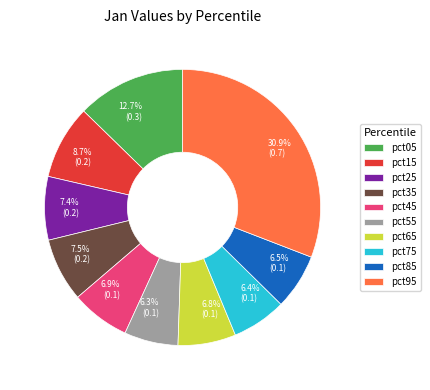

Which has a higher value, pct75 or pct45?

pct45